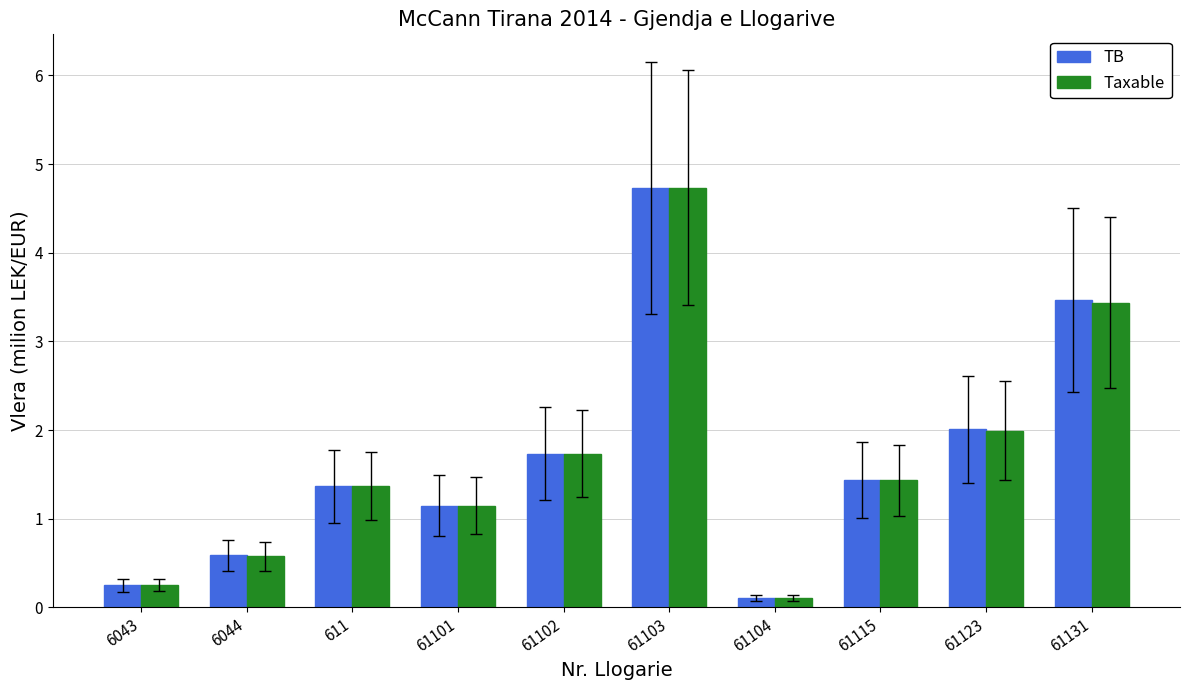

The value of Taxable at 6044 is 0.8. True or false?

False